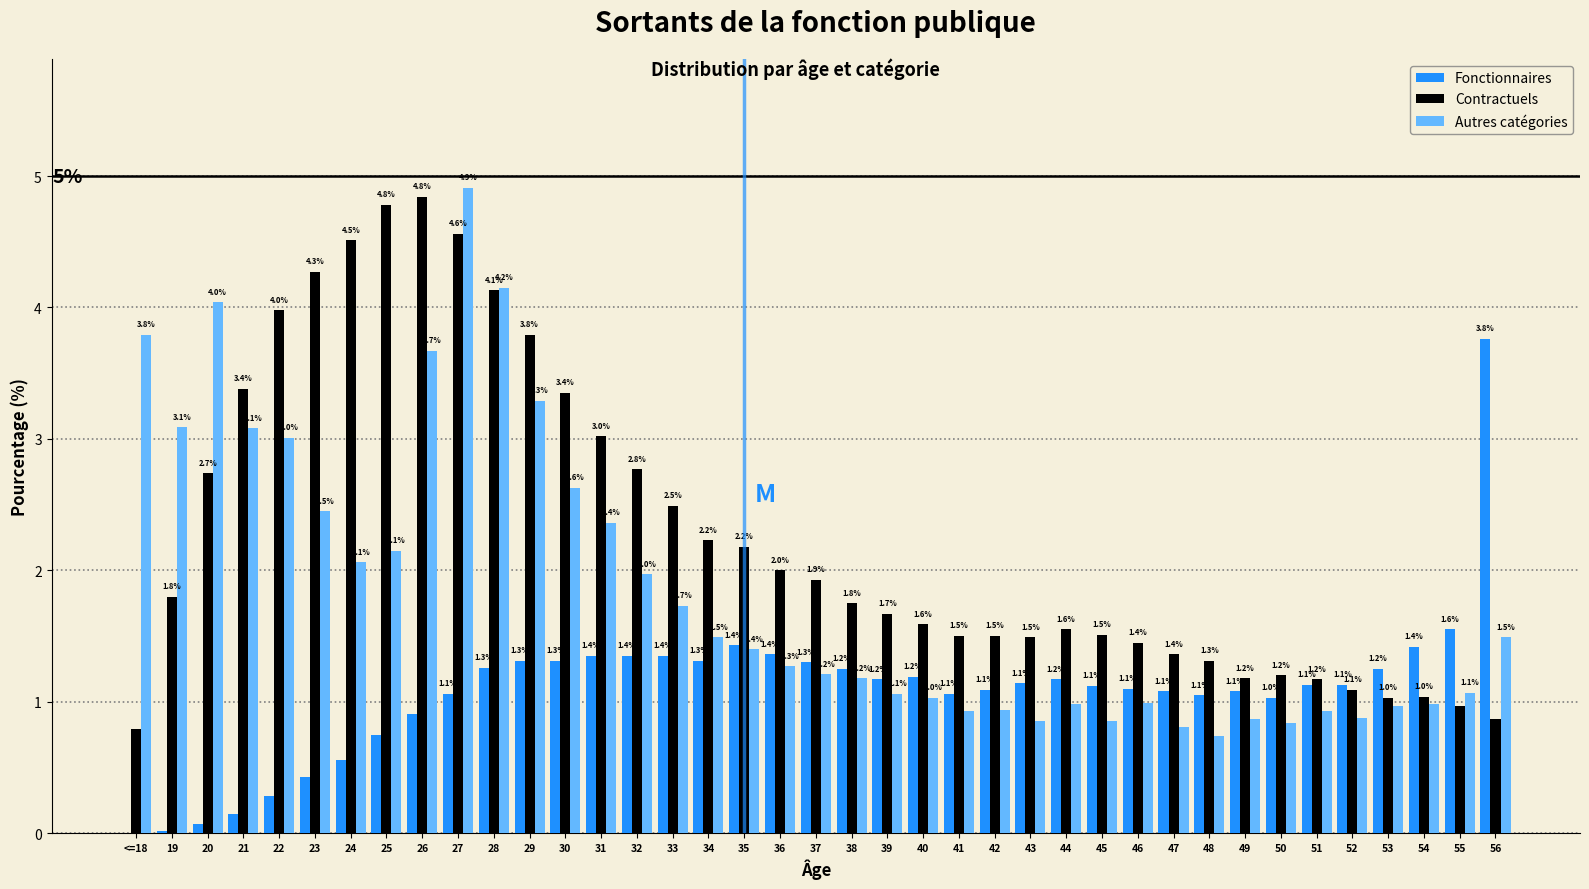

Which series changed the most between 47 and 52?

Contractuels